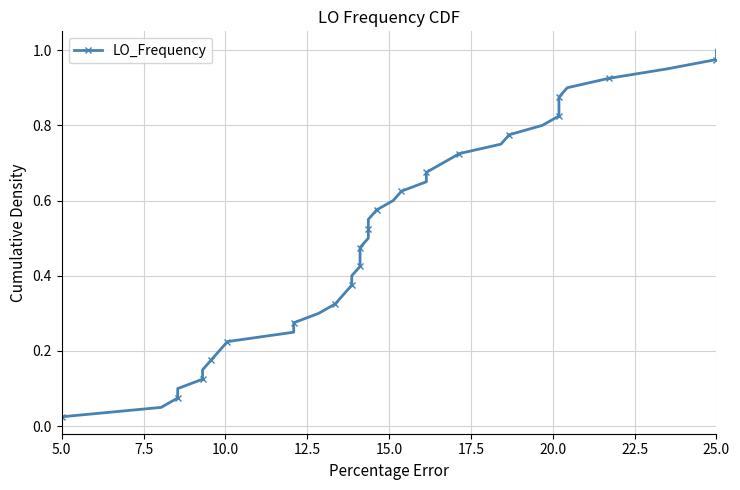

True or false: the data shows 0.2 at 17.5.

False